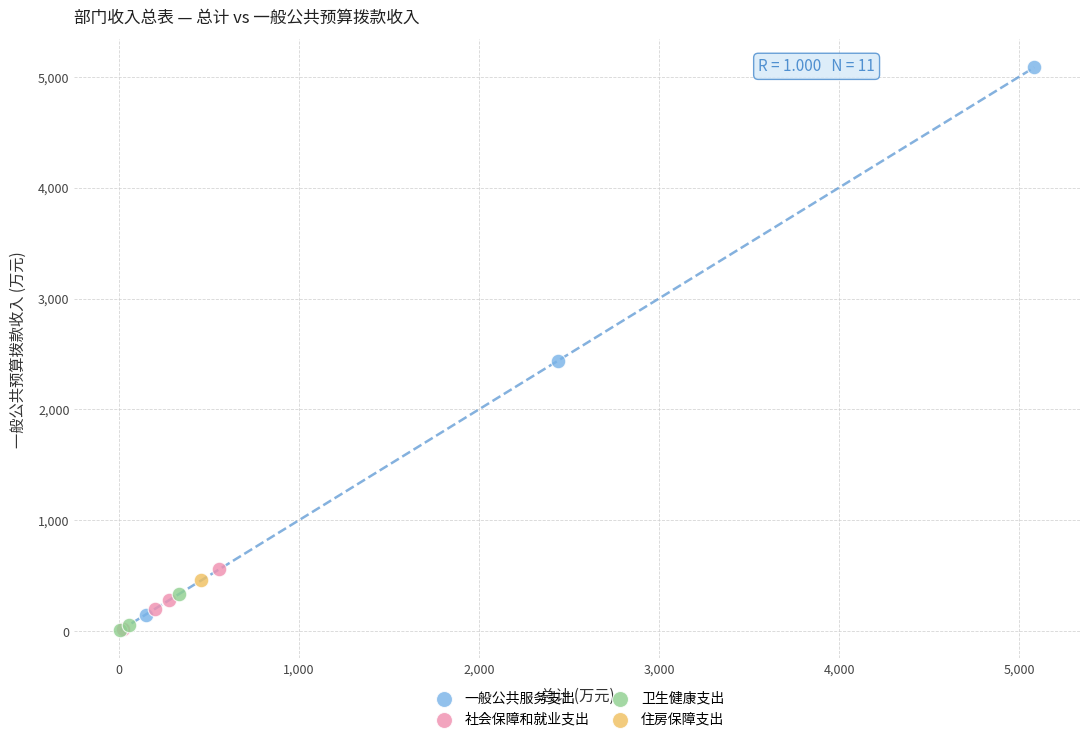

What are all the series names shown in the legend?

一般公共服务支出, 社会保障和就业支出, 卫生健康支出, 住房保障支出